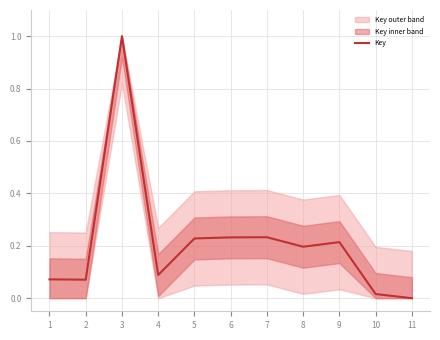

Reading left to right, list all the values displayed in this chart.

0.1	0.1	1.0	0.1	0.2	0.2	0.2	0.2	0.2	0.0	0.0